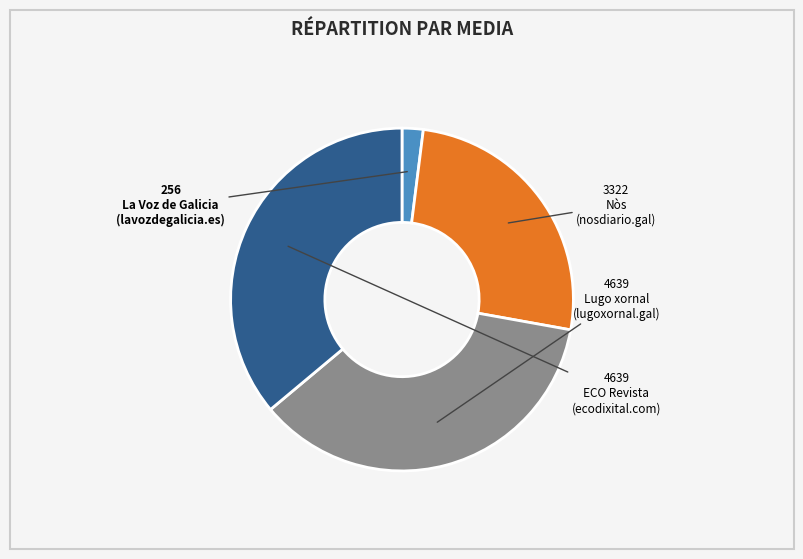

Is there any slice that represents more than half of the pie?

No